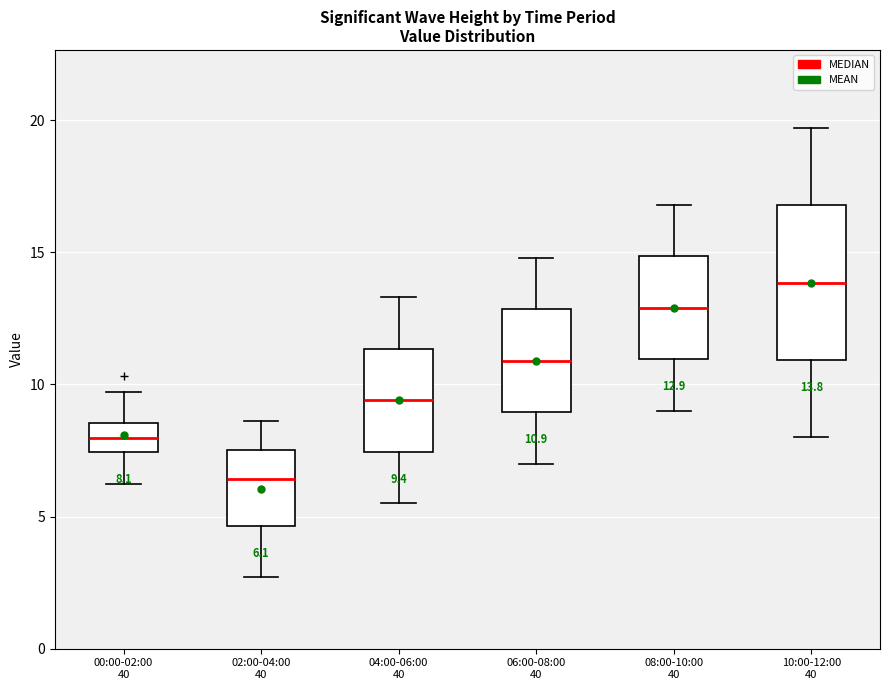

Which box is the tallest, from its lower edge to its upper edge?

10:00-12:00 40